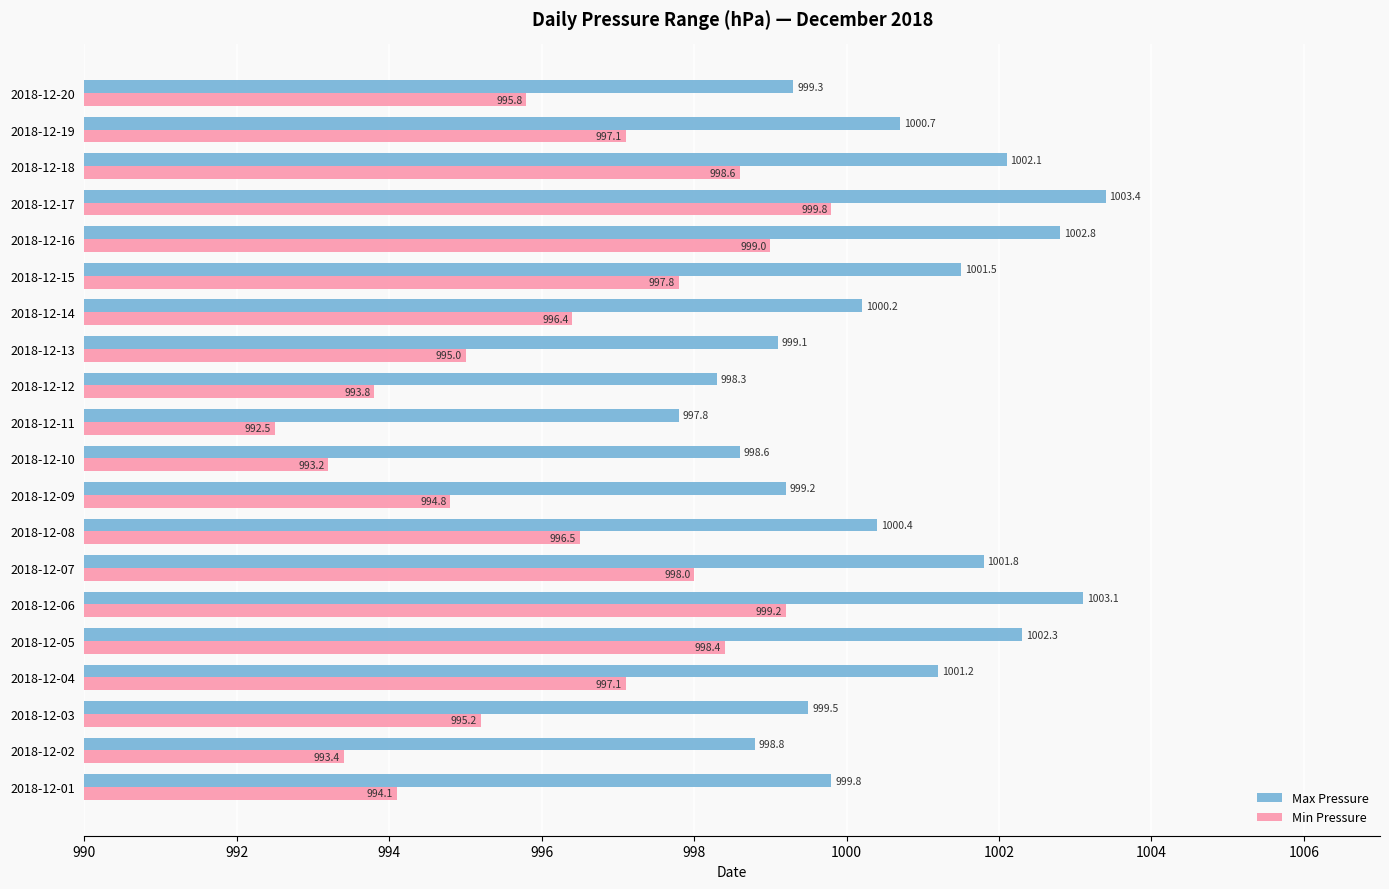

What is the sum of all Min Pressure values?

19925.7